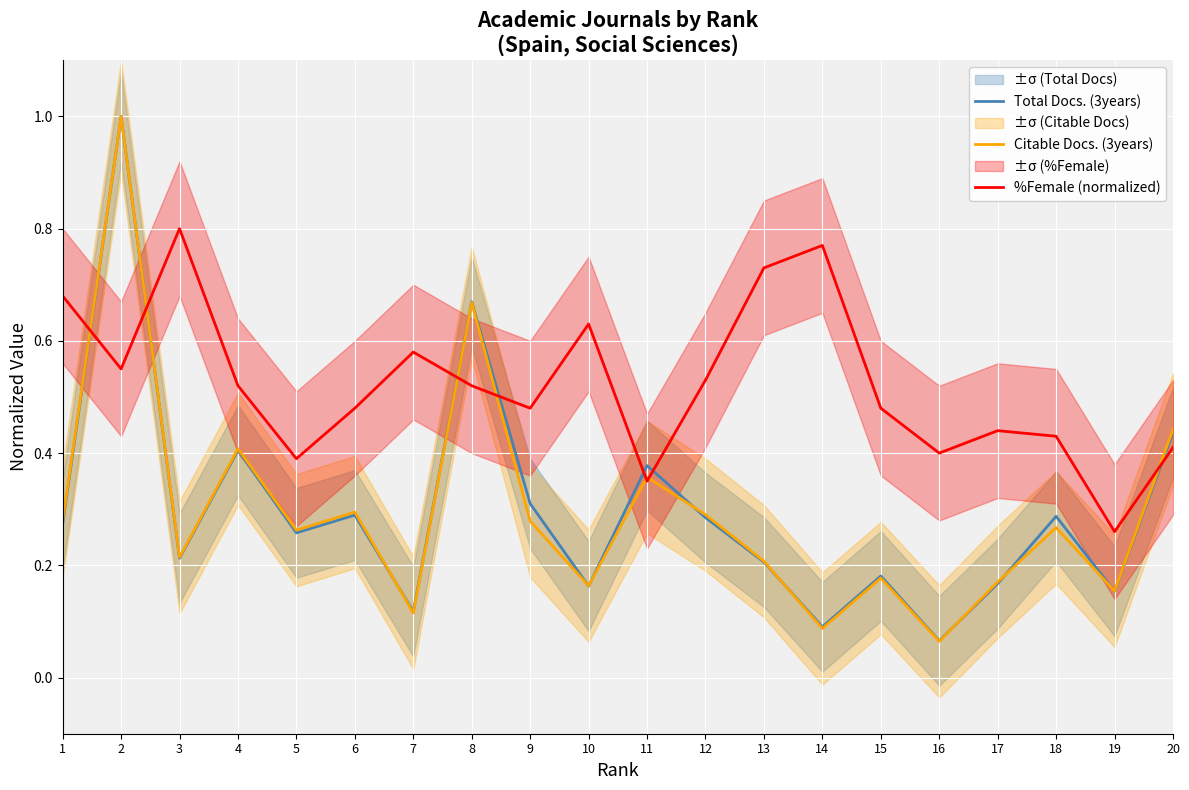

Reading left to right, list all the values displayed in this chart.

Total Docs. (3years): 0.3	1.0	0.2	0.4	0.3	0.3	0.1	0.7	0.3	0.2	0.4	0.3	0.2	0.1	0.2	0.1	0.2	0.3	0.2	0.4
Citable Docs. (3years): 0.3	1.0	0.2	0.4	0.3	0.3	0.1	0.7	0.3	0.2	0.4	0.3	0.2	0.1	0.2	0.1	0.2	0.3	0.2	0.4
%Female (normalized): 0.7	0.6	0.8	0.5	0.4	0.5	0.6	0.5	0.5	0.6	0.3	0.5	0.7	0.8	0.5	0.4	0.4	0.4	0.3	0.4